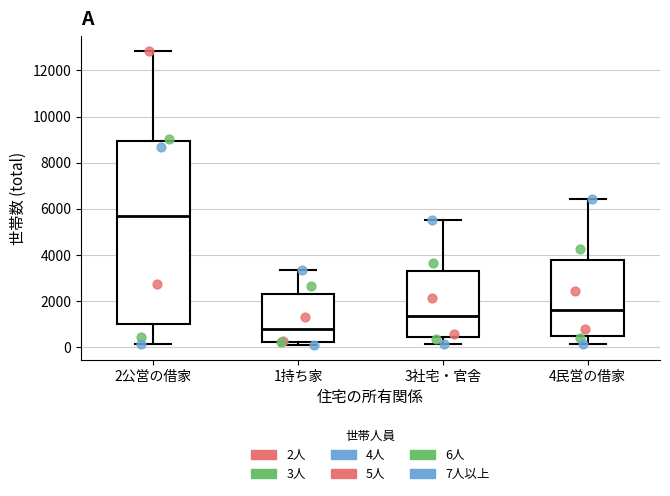

Where does the median line of the box for 1持ち家 sit on the y-axis? The values are not printed on the chart, so give them approximately, as read against the axis.

800